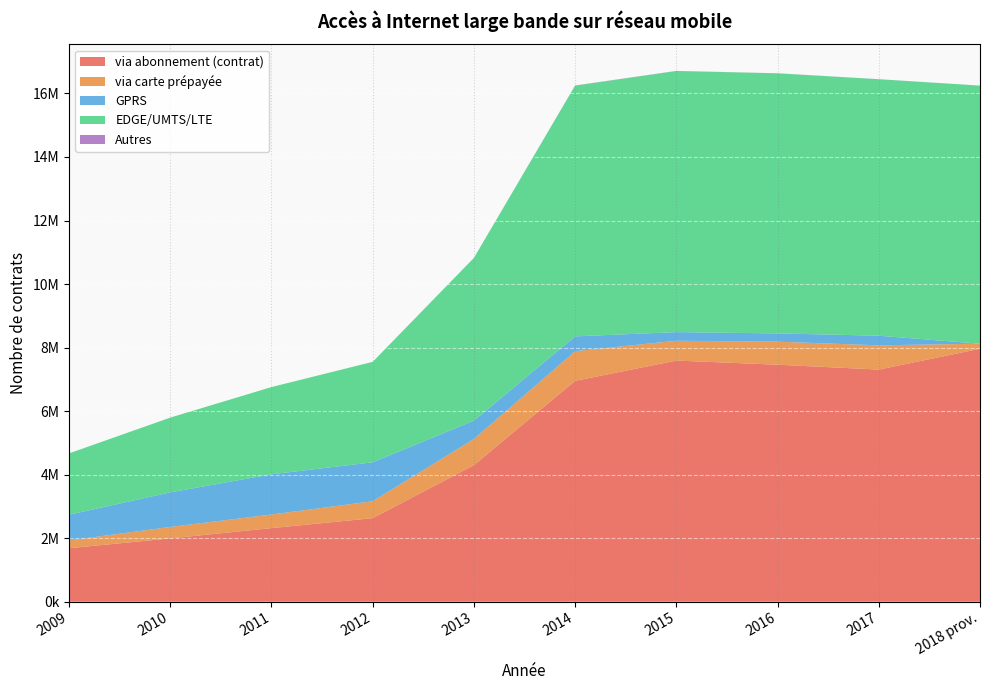

Reading right to left, transcribe all the data shown in this chart.

via abonnement (contrat): 7963820	7307602	7461529	7591449	6952768	4298788	2630804	2317165	1993702	1684752
via carte prépayée: 158652	763489	724448	623549	933104	823952	531465	428403	360217	244710
GPRS: 0	303392	260169	272745	467408	577845	1226948	1265982	1088094	810269
EDGE/UMTS/LTE: 8123764	8073235	8187903	8218798	7891862	5122740	3162269	2745568	2353919	1929462
Autres: 1292	2144	1926	3800	5990	0	0	0	0	0